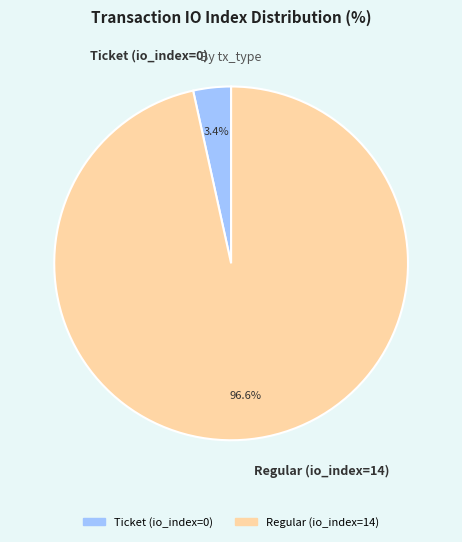

What is the smallest slice in the pie chart?

Ticket (io_index=0)